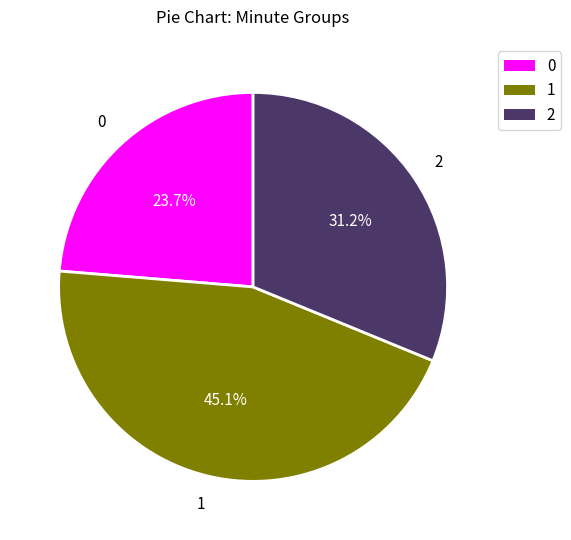

Does any single category account for the majority?

No